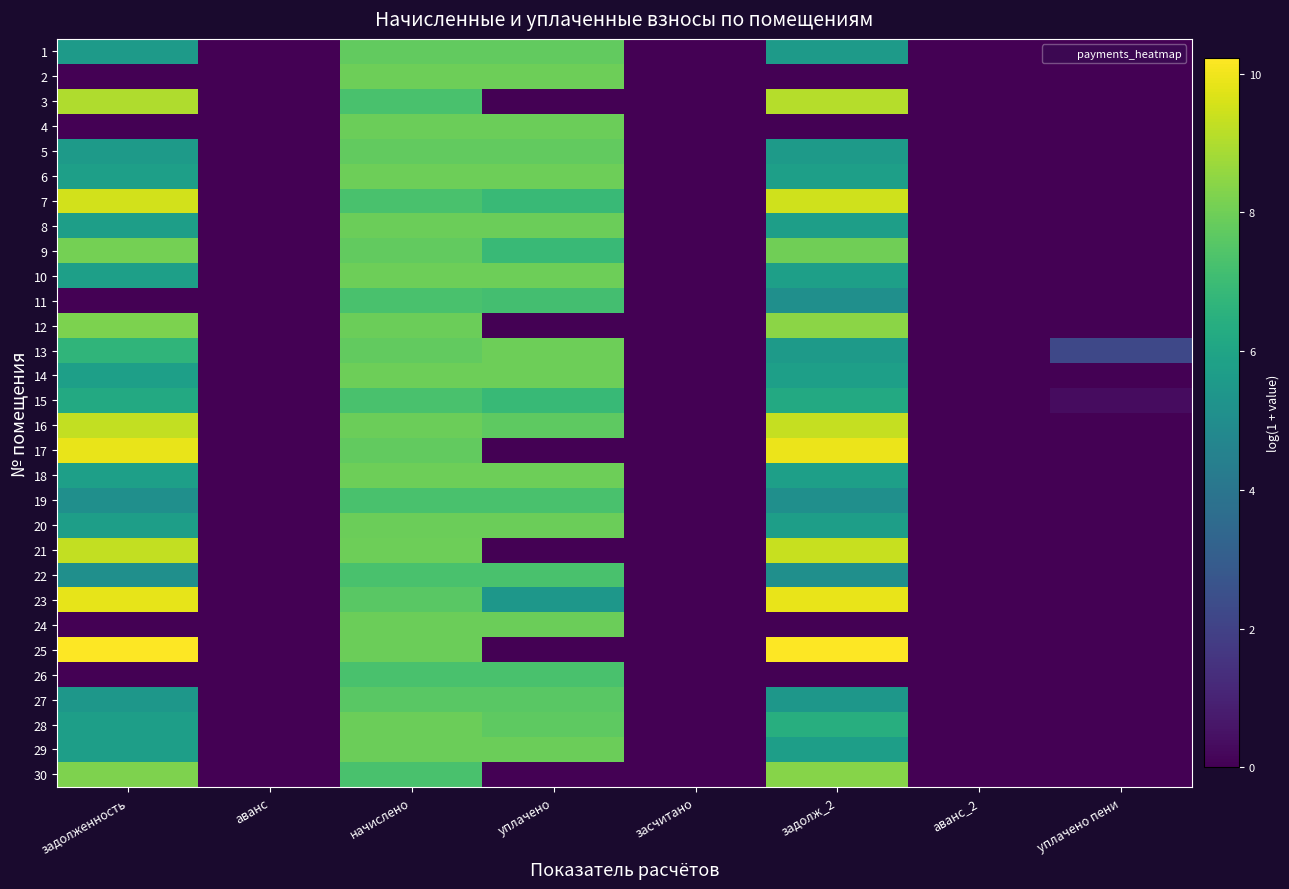

At how many categories does at least one series exceed 4?

4